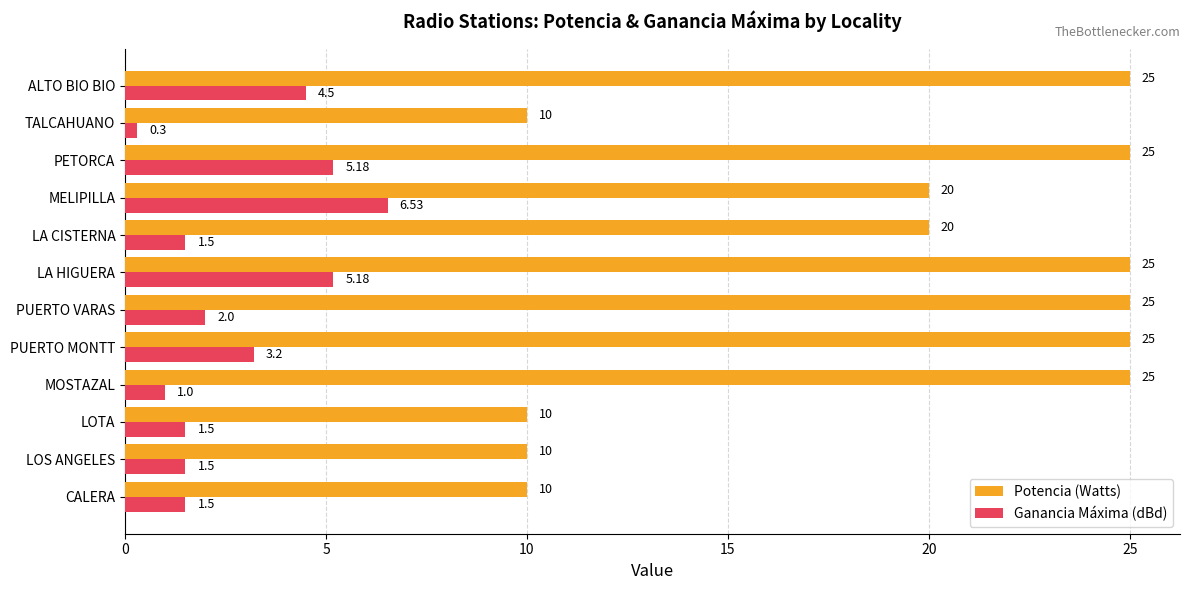

Which series has the widest spread of values?

Potencia (Watts)